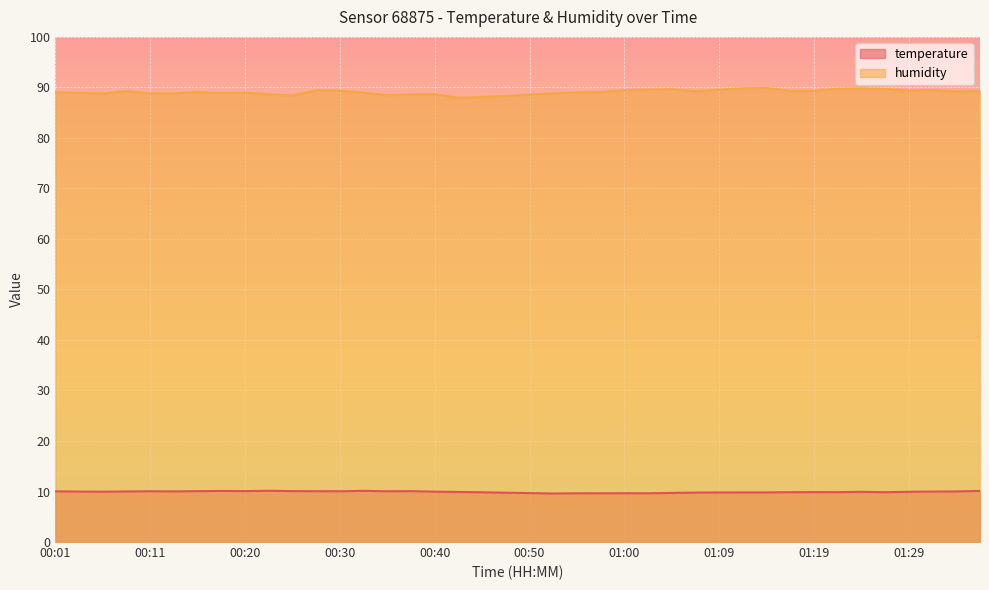

In temperature, how many points are higher than both neighbors (excluding endpoints)?

8